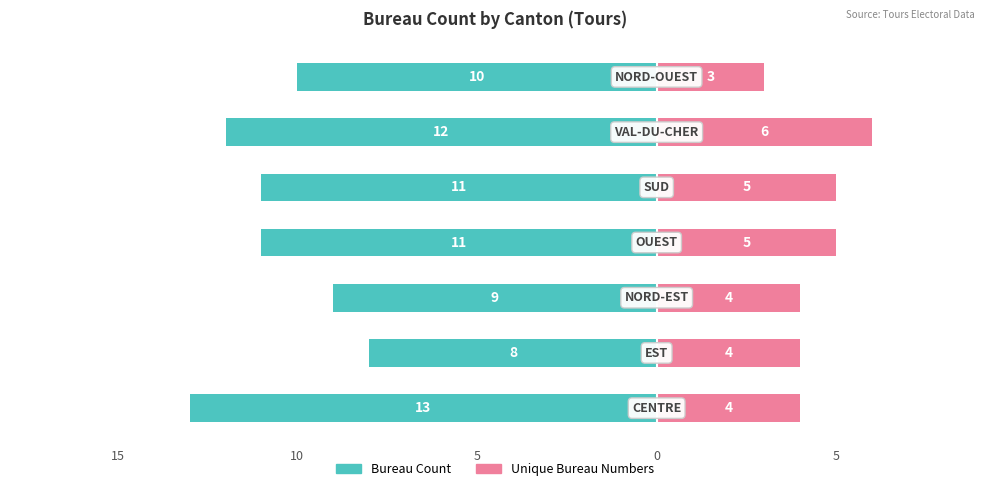

How many values in the Bureau Count series are below -11?

2